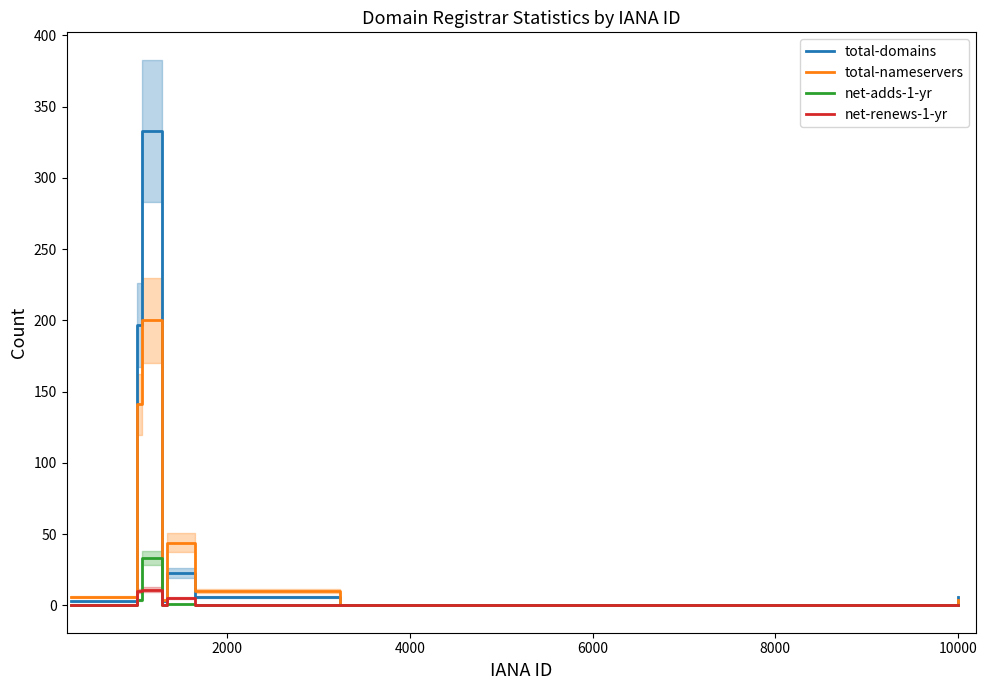

What are all the series names shown in the legend?

total-domains, total-nameservers, net-adds-1-yr, net-renews-1-yr